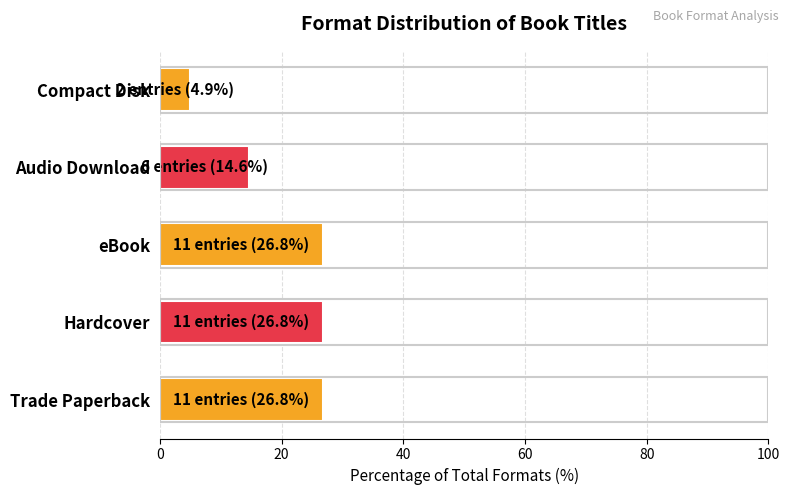

What is the change in value from Trade Paperback to Audio Download?

-12.2